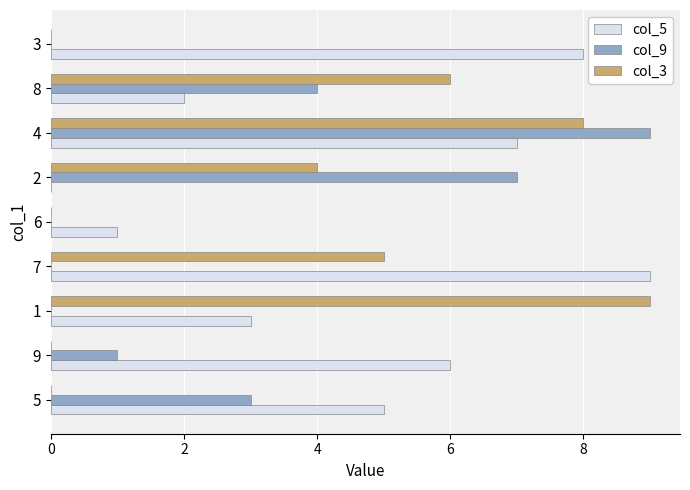

What is the average value of the col_5 series?

5